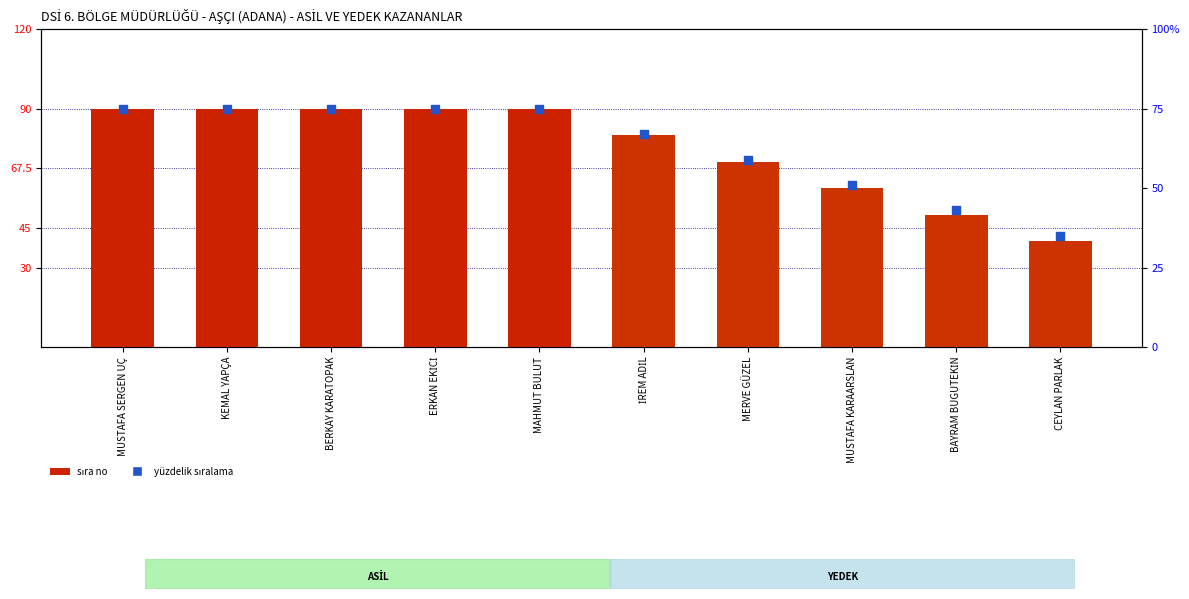

Is the value of yüzdelik sıralama at KEMAL YAPÇA greater than the value of sıra no (count) at KEMAL YAPÇA?

No